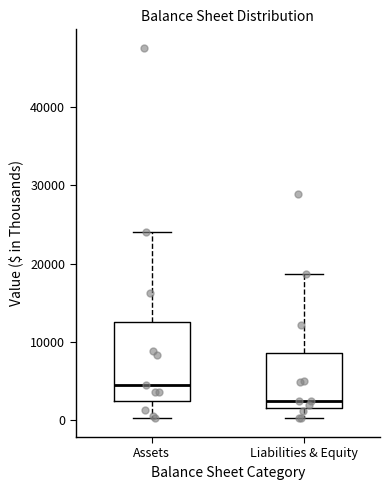

Which box's median line is the highest?

Assets